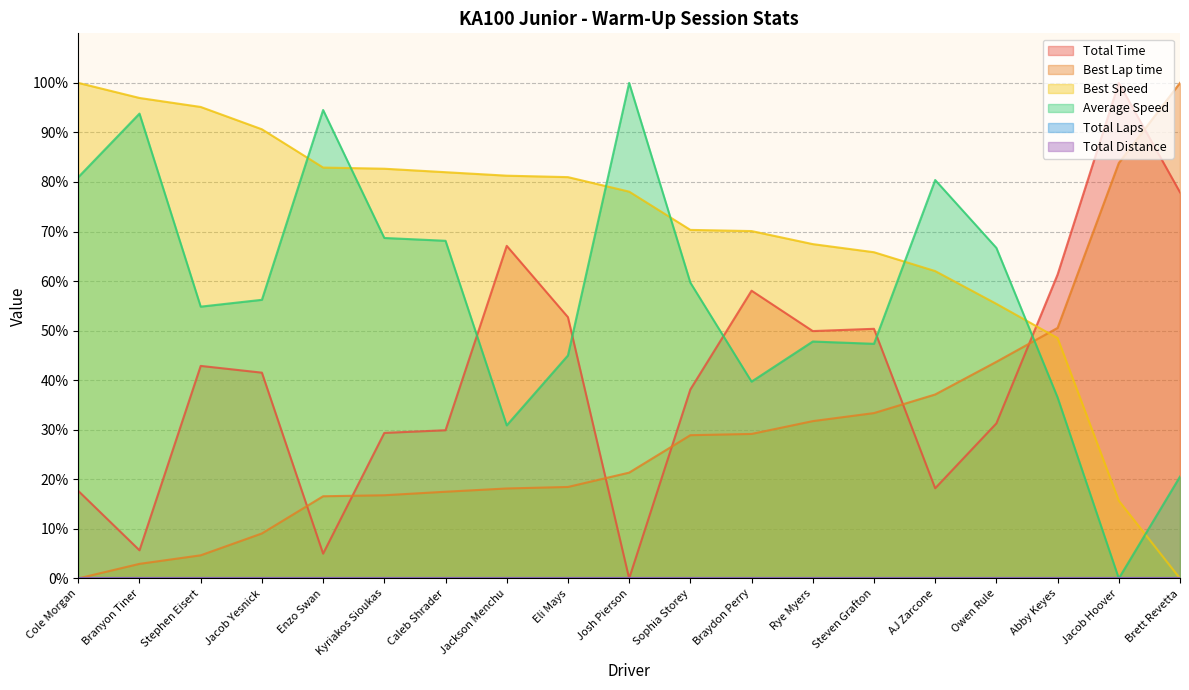

What is the difference between the second highest and second lowest values in the Average Speed series?

74.0